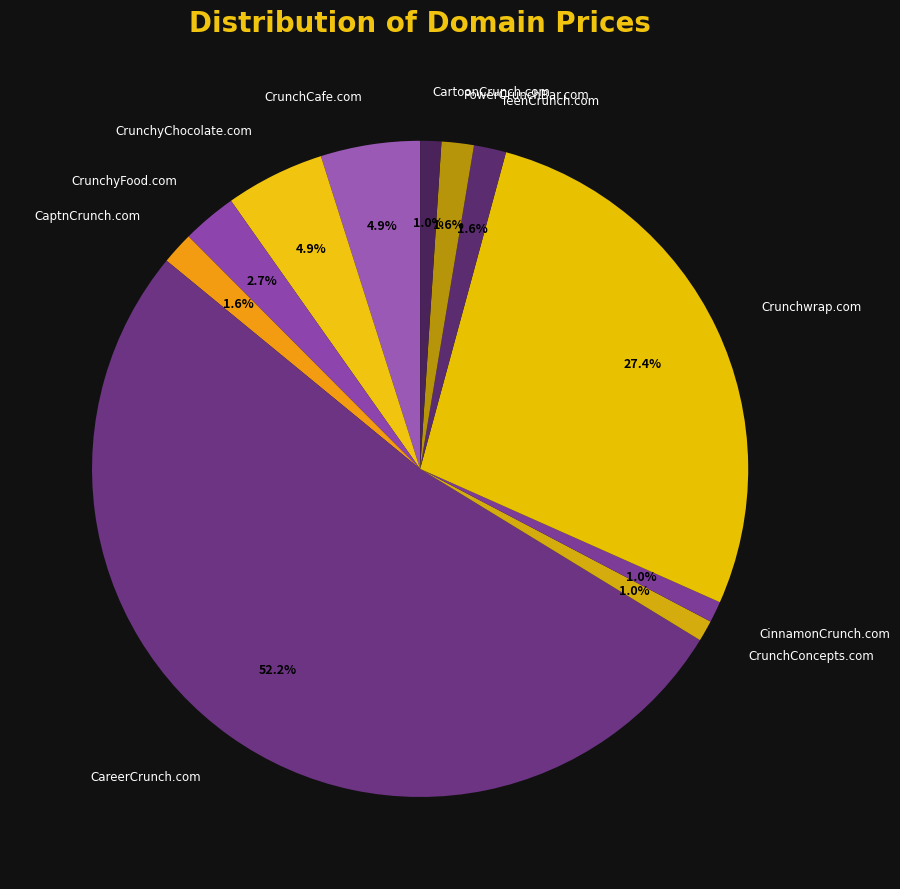

To the nearest percent, what percentage of the pie is CinnamonCrunch.com?

1%